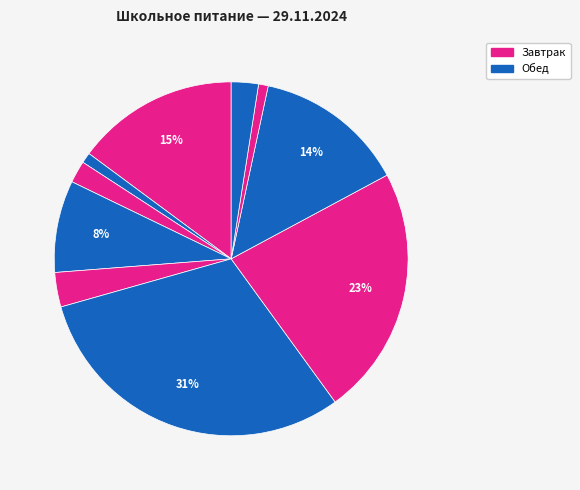

How many slices are in this pie chart?

10